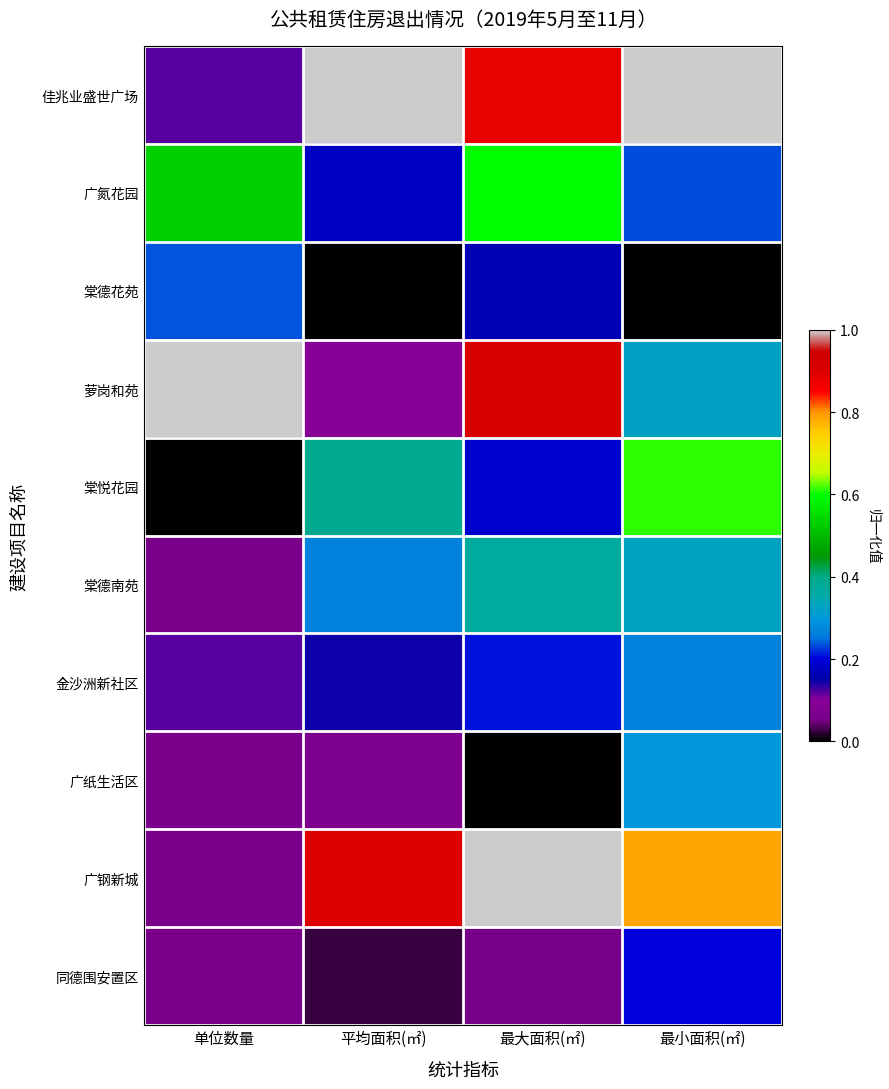

At which category does the chart reach its peak across all series?

平均面积(㎡)